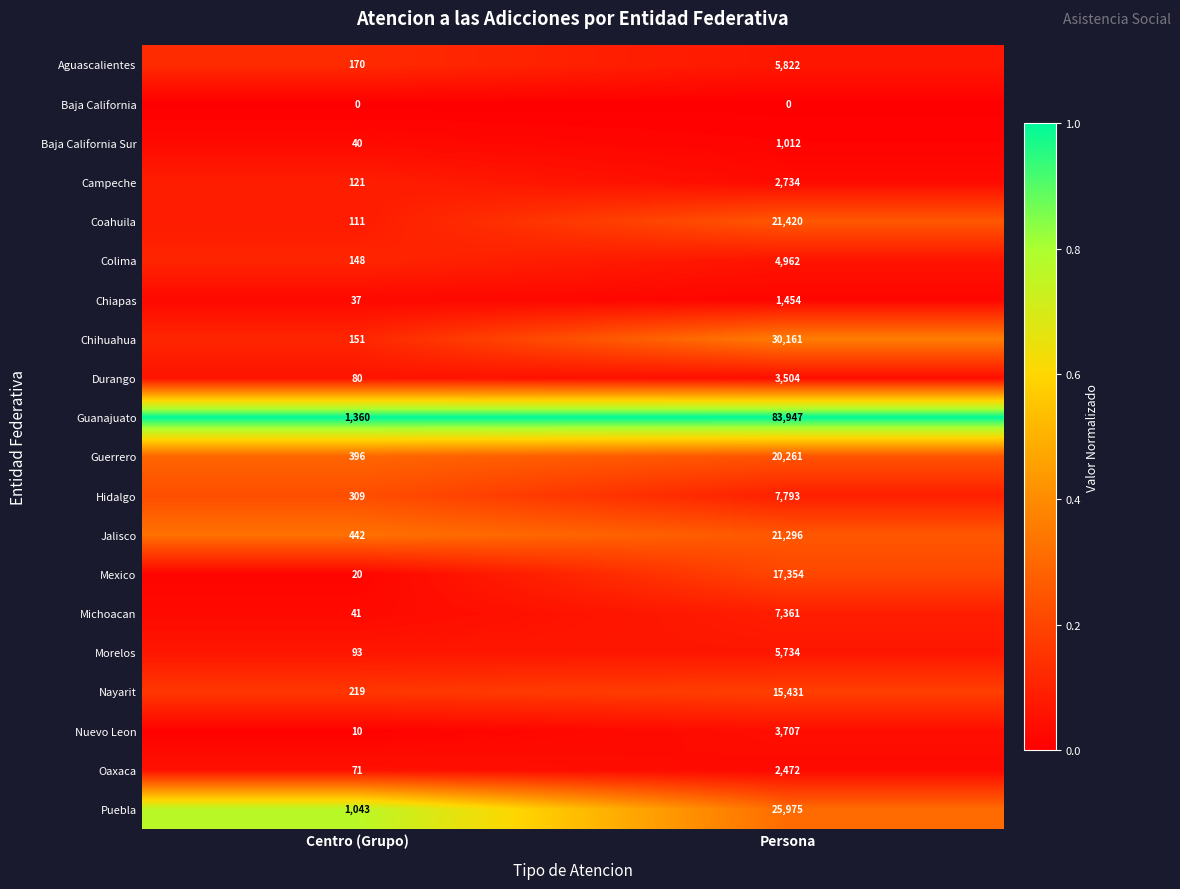

Which category has the highest value across all series?

Persona